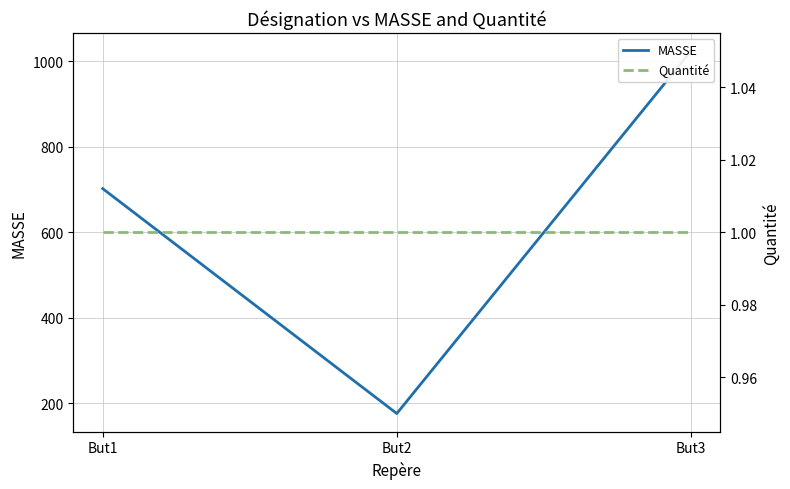

Reading right to left, transcribe all the data shown in this chart.

MASSE: 1023.9	175.5	702.0
Quantité: 1.0	1.0	1.0